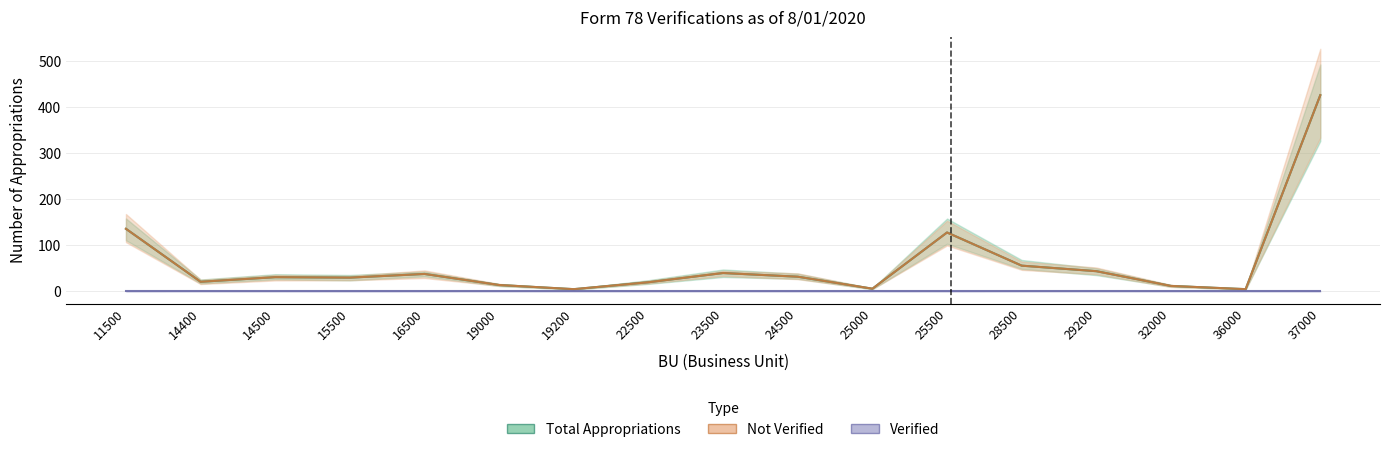

What is the sum of the Not Verified values at 32000 and 28500?

68